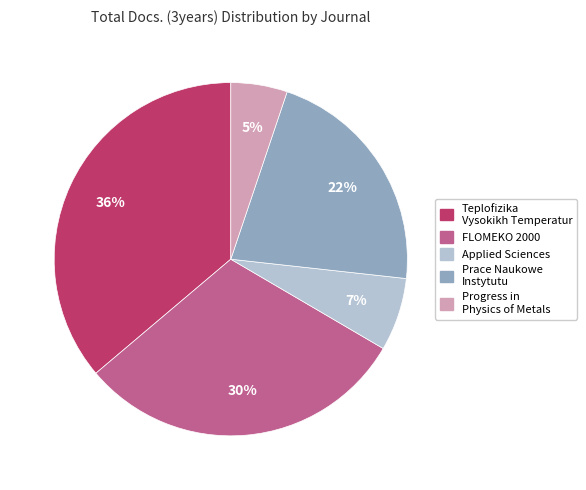

What is the ratio of the value at Teplofizika Vysokikh Temperatur to the value at FLOMEKO 2000?

1.2